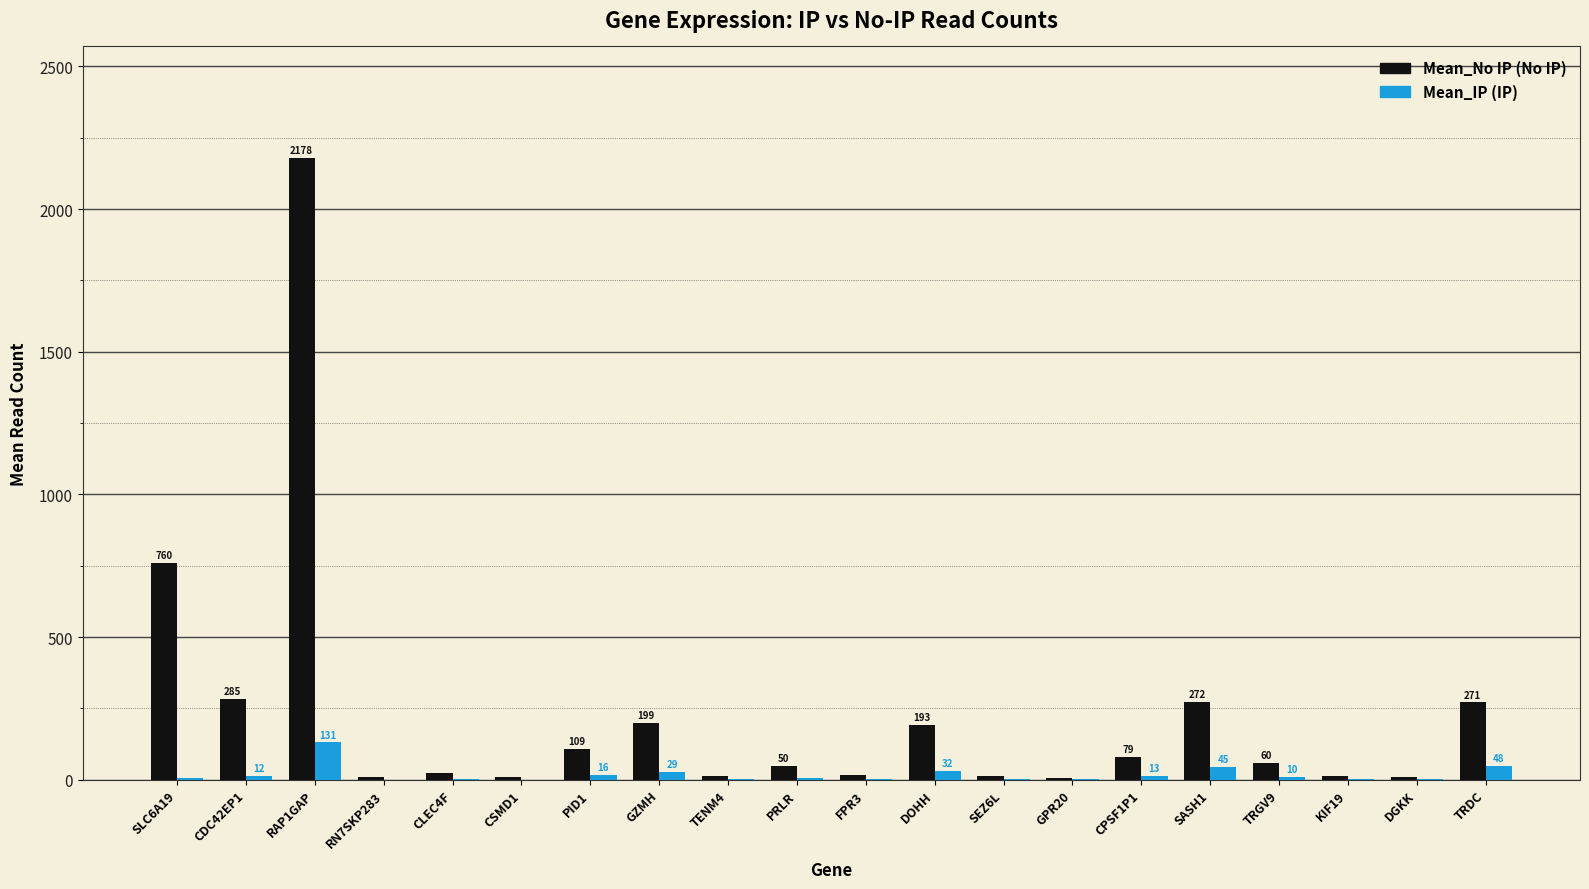

What is the greatest value displayed?

2178.1